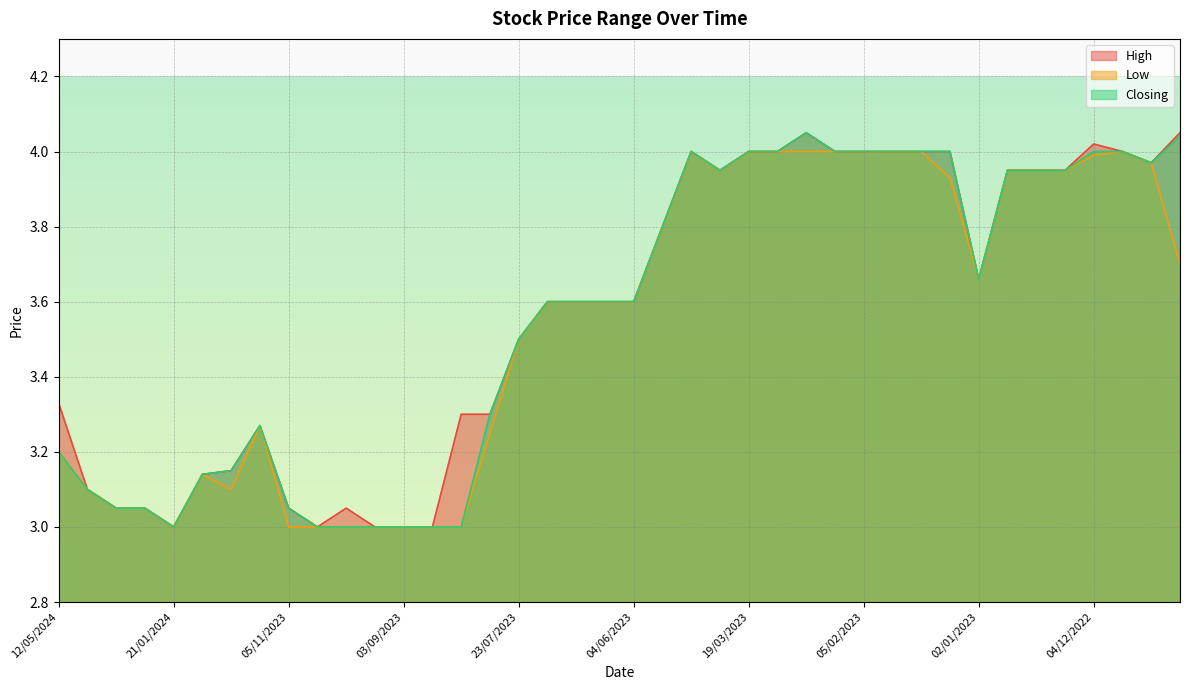

At which category does Closing reach its first local valley?

21/01/2024